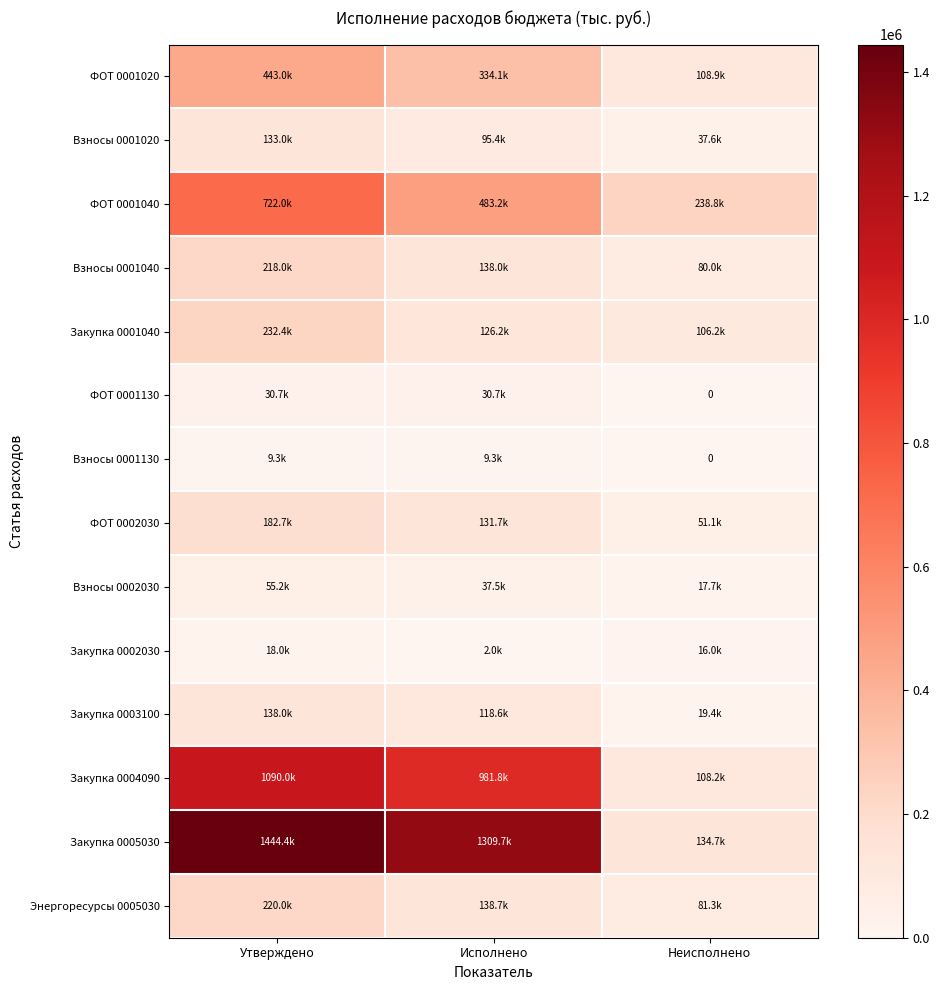

At Исполнено, list the series in order from smallest to largest.

Закупка 0002030, Взносы 0001130, ФОТ 0001130, Взносы 0002030, Взносы 0001020, Закупка 0003100, Закупка 0001040, ФОТ 0002030, Взносы 0001040, Энергоресурсы 0005030, ФОТ 0001020, ФОТ 0001040, Закупка 0004090, Закупка 0005030